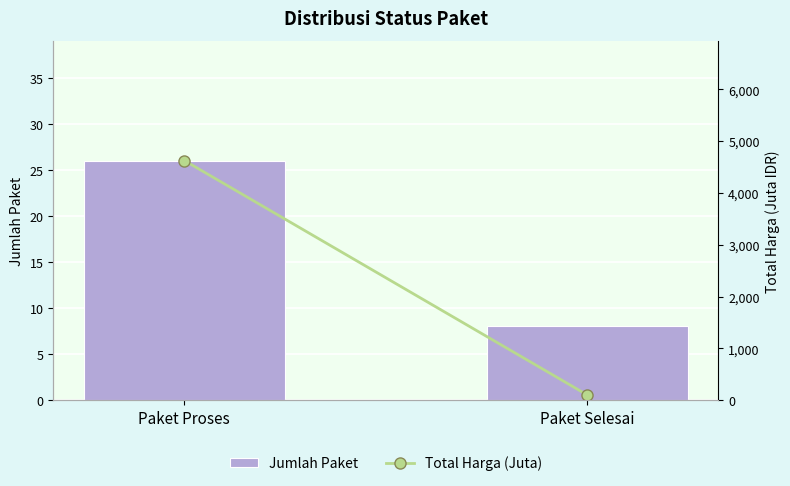

Which has a higher value, Paket Selesai or Paket Proses?

Paket Proses